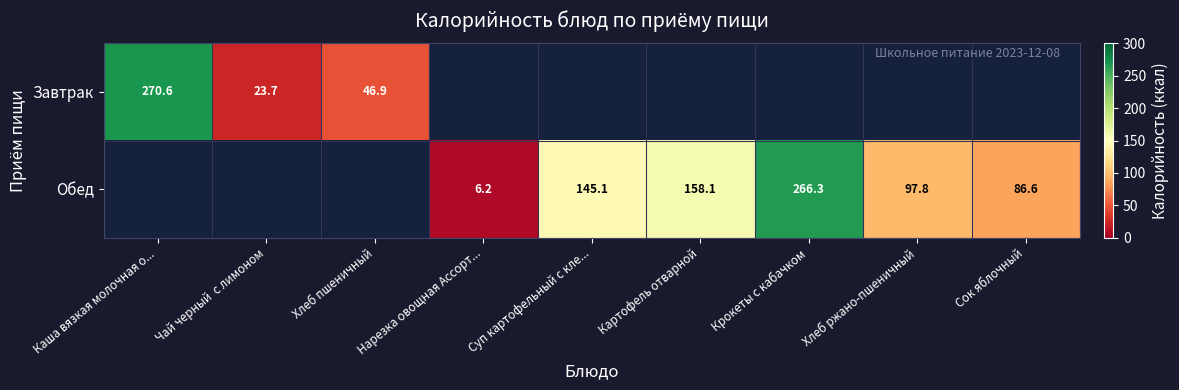

How many categories are shown in the chart?

9